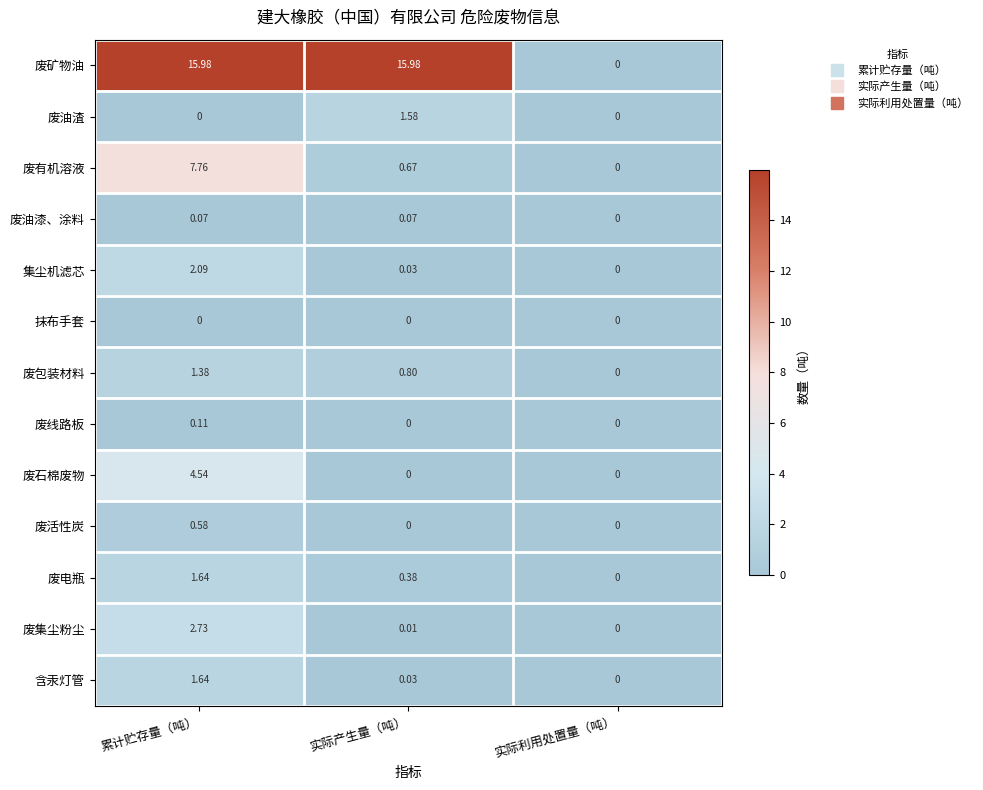

Is the value of 废包装材料 at 累计贮存量（吨） greater than the value of 废矿物油 at 实际产生量（吨）?

No